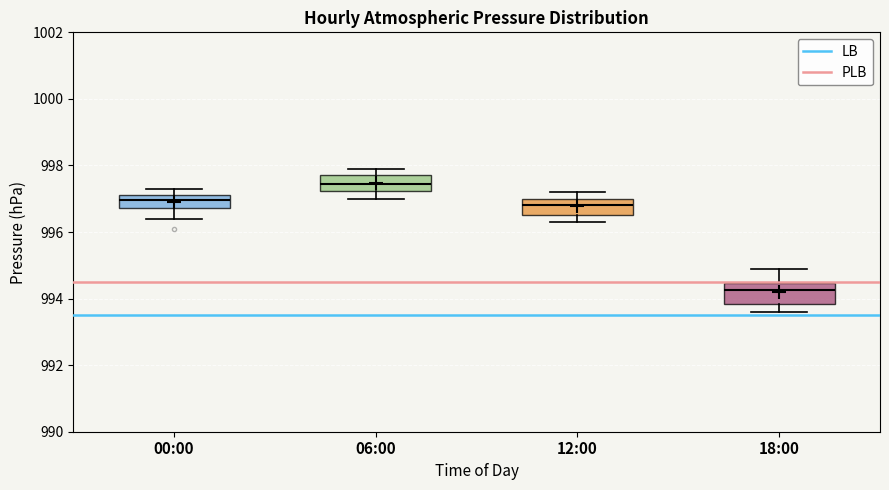

Where is the upper edge of the box for 00:00 on the y-axis? The values are not printed on the chart, so give them approximately, as read against the axis.

997.2